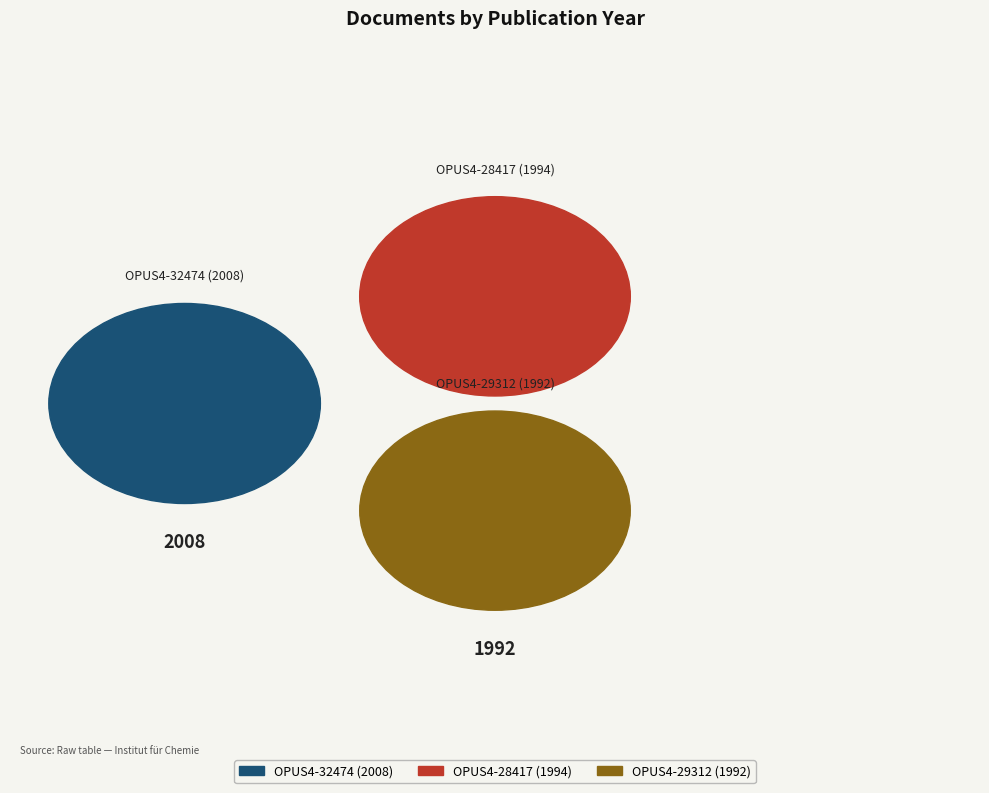

What is the change in value from OPUS4-32474 (2008) to OPUS4-28417 (1994)?

-14